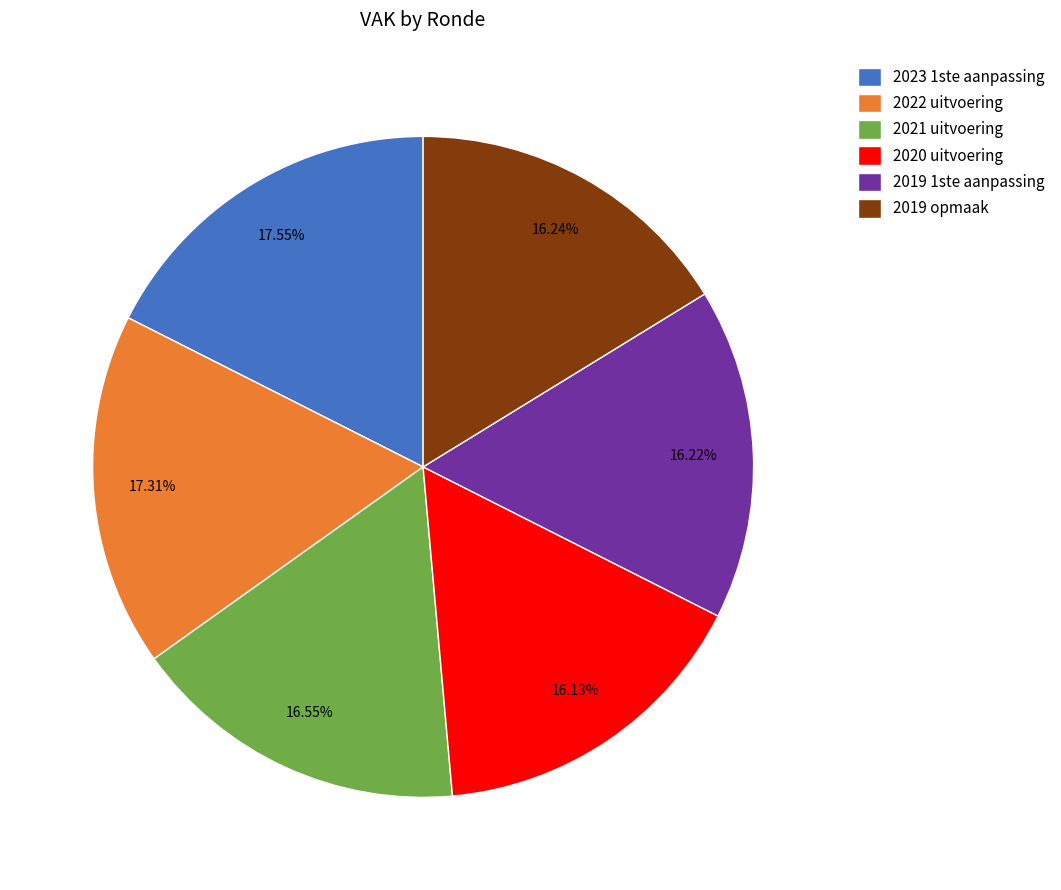

Approximately how many times larger is the value at 2020 uitvoering compared to 2019 opmaak?

1.0